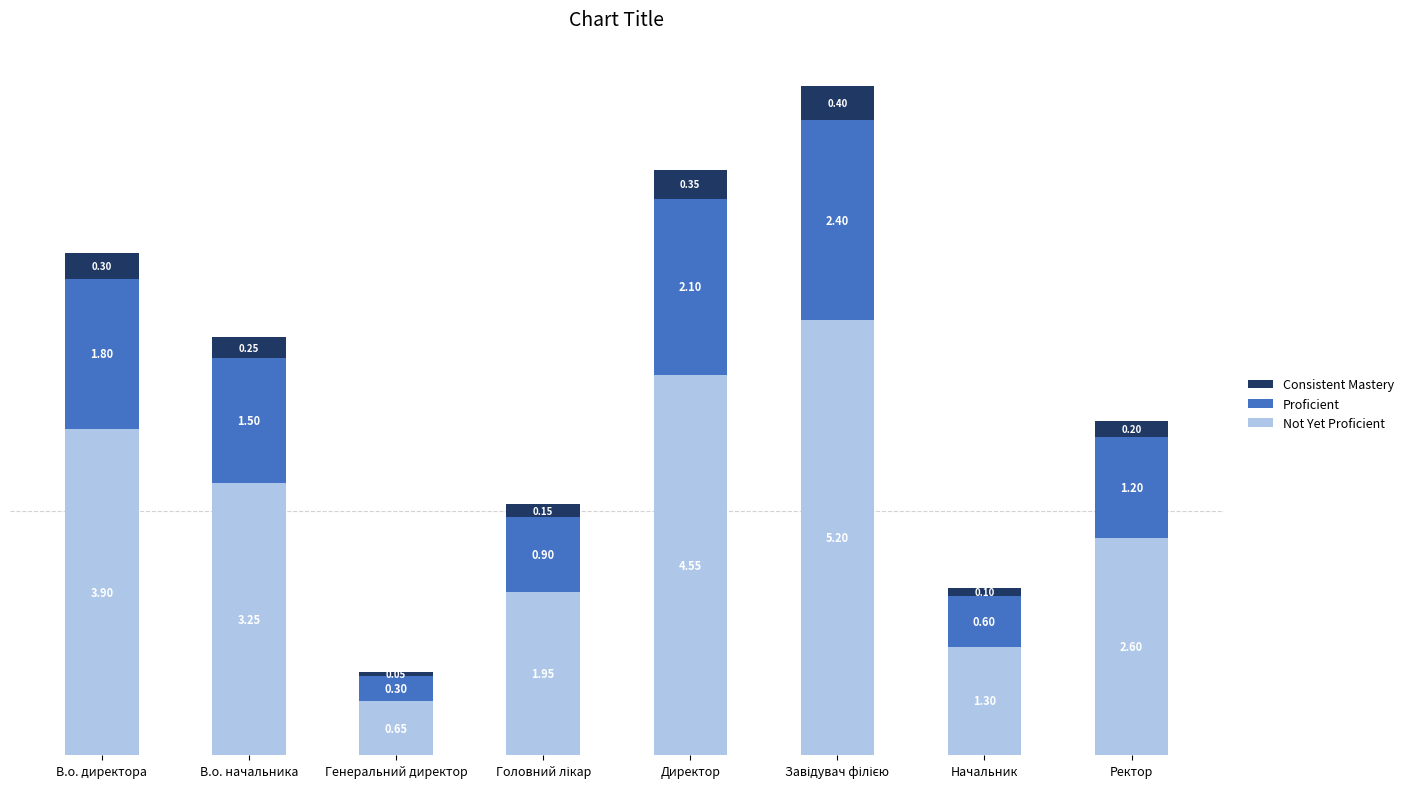

Where is Not Yet Proficient nearest to the value 2?

Головний лікар